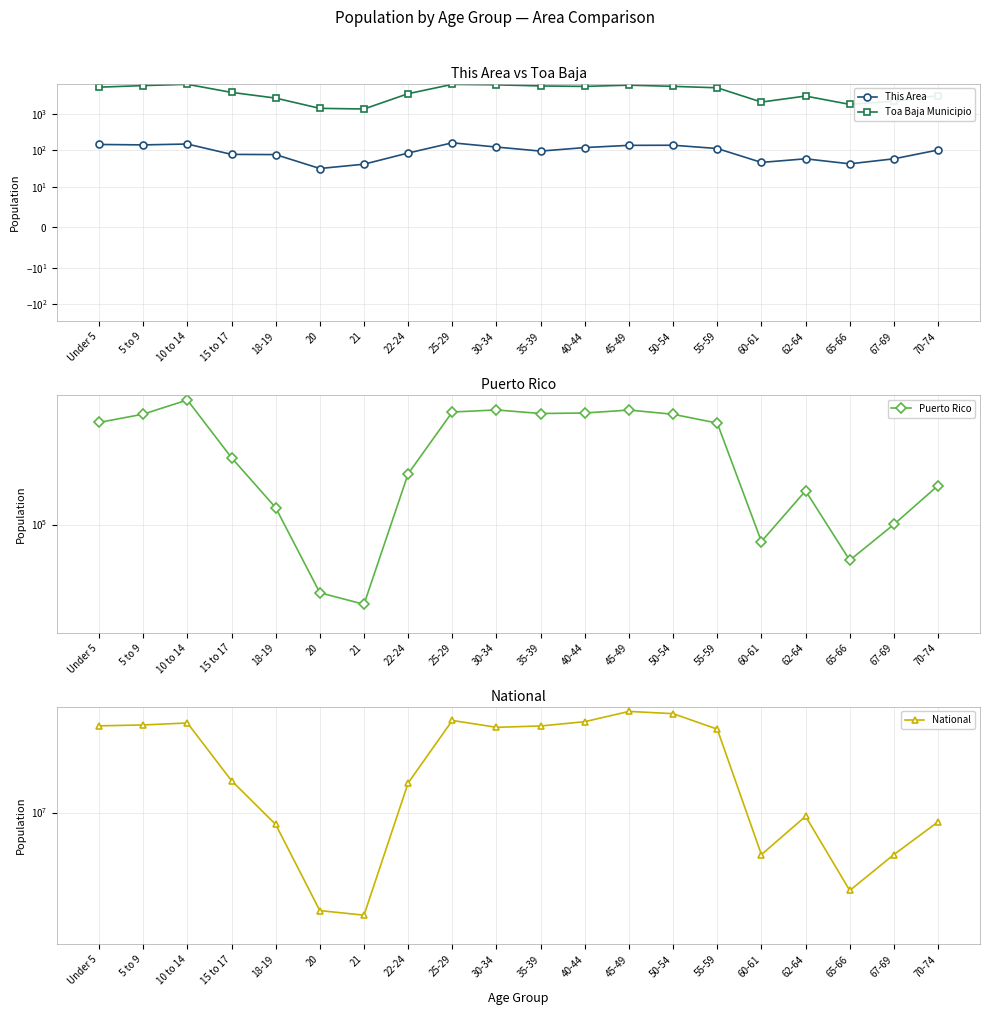

Read the Puerto Rico value at 55-59.

223607